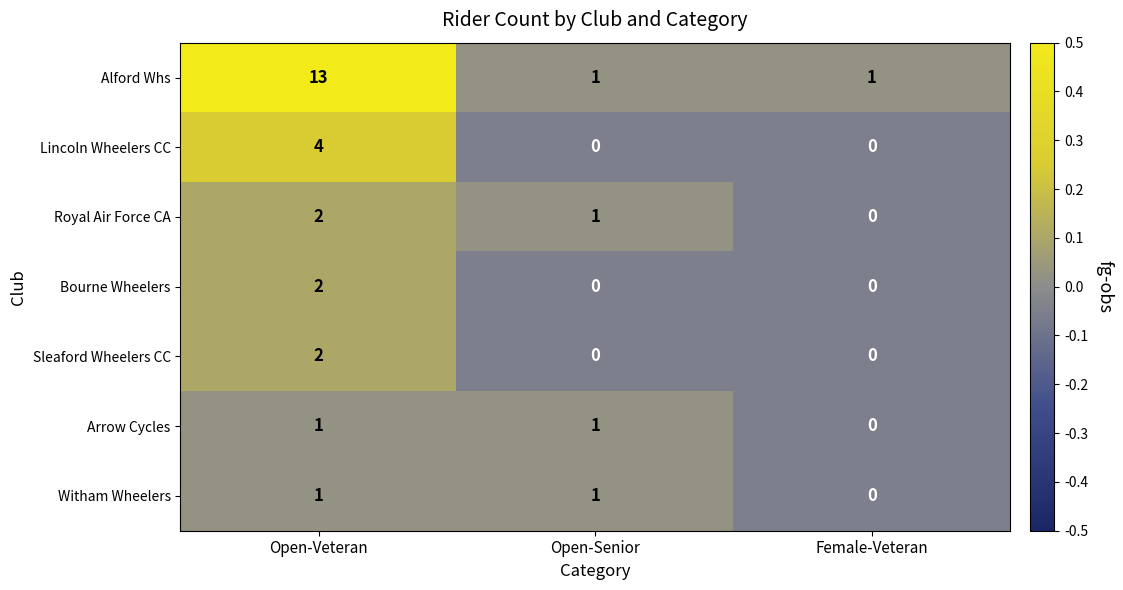

At which label does Royal Air Force CA first exceed 1?

Open-Veteran